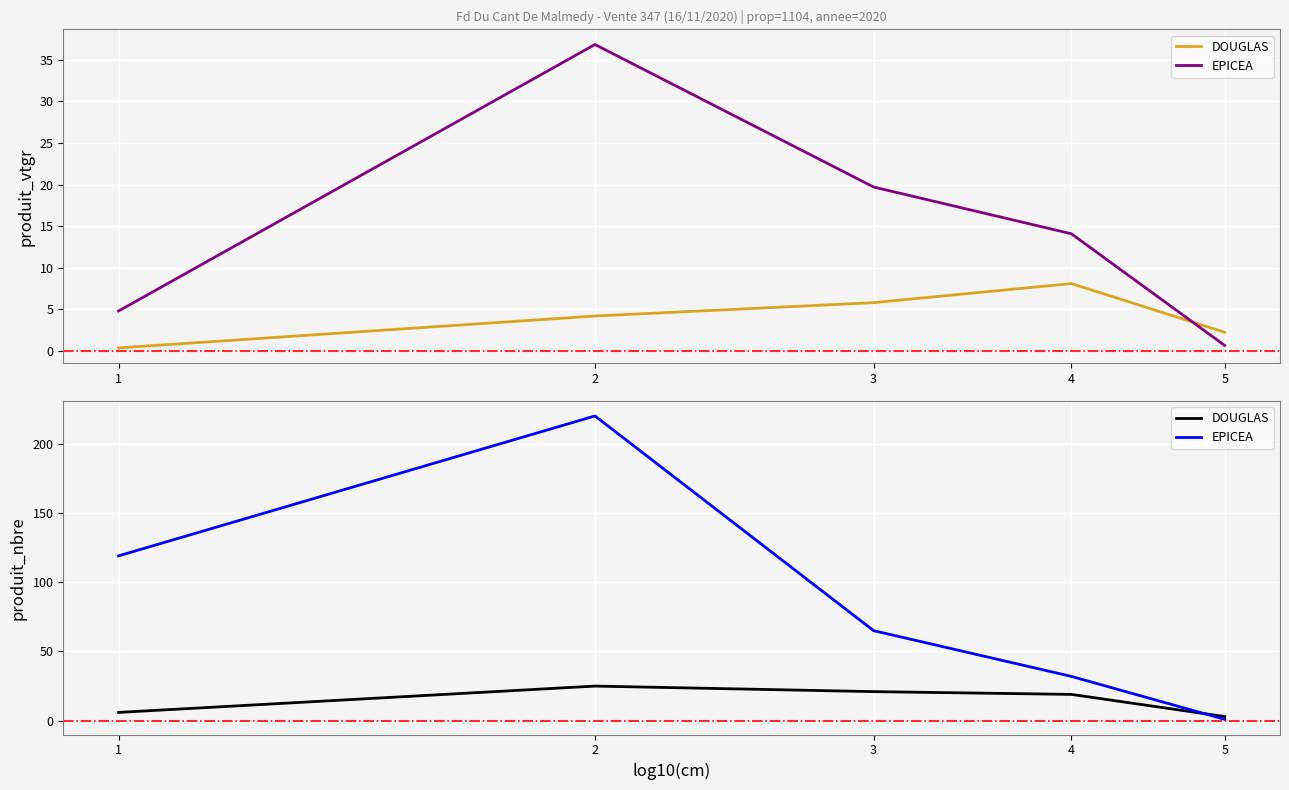

Where is EPICEA nearest to the value 110?

1